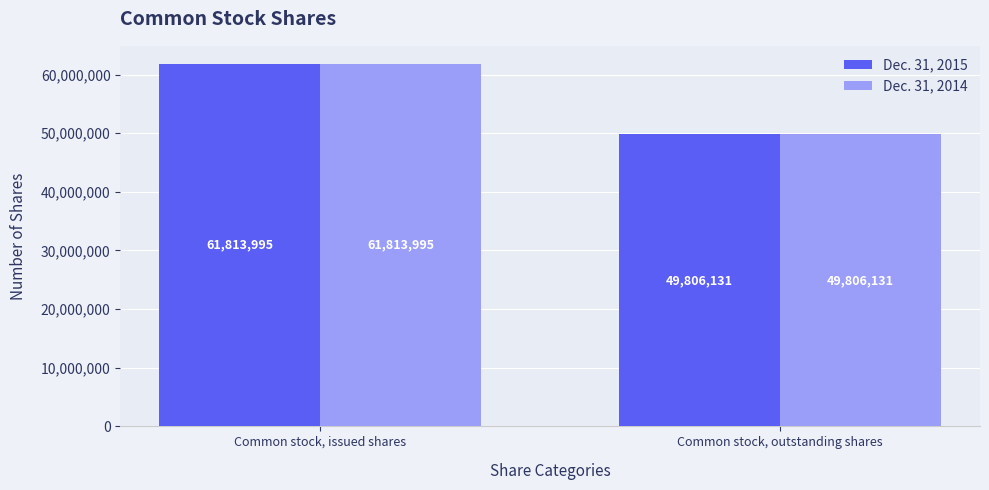

What position from the right is Common stock, outstanding shares?

1